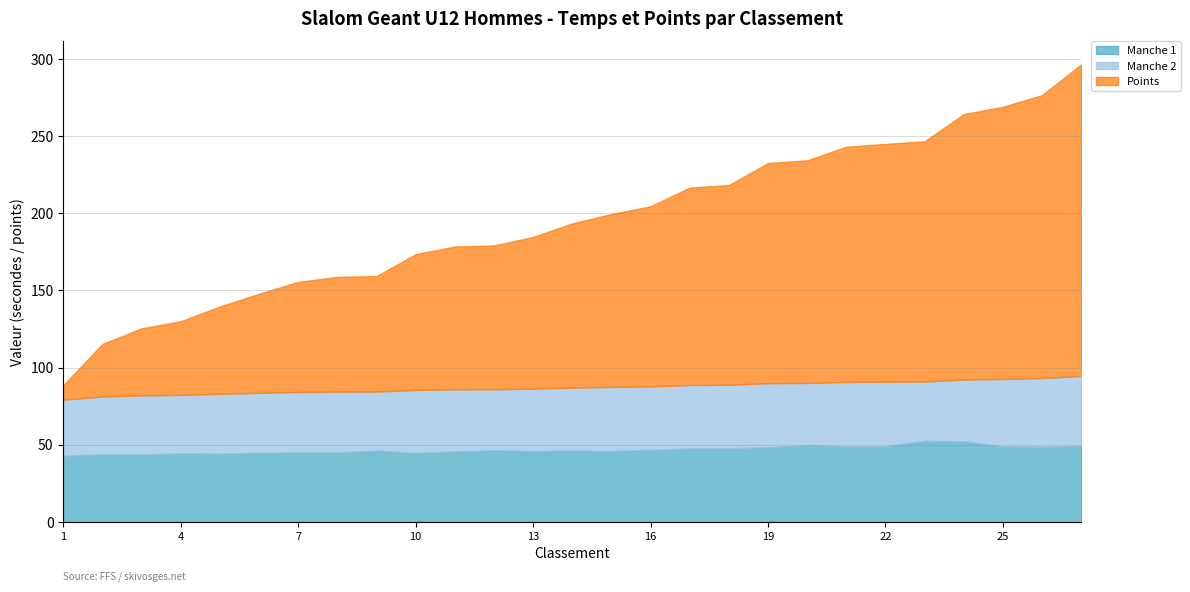

Is it true that Manche 1 equals 45.9 at 13?

True